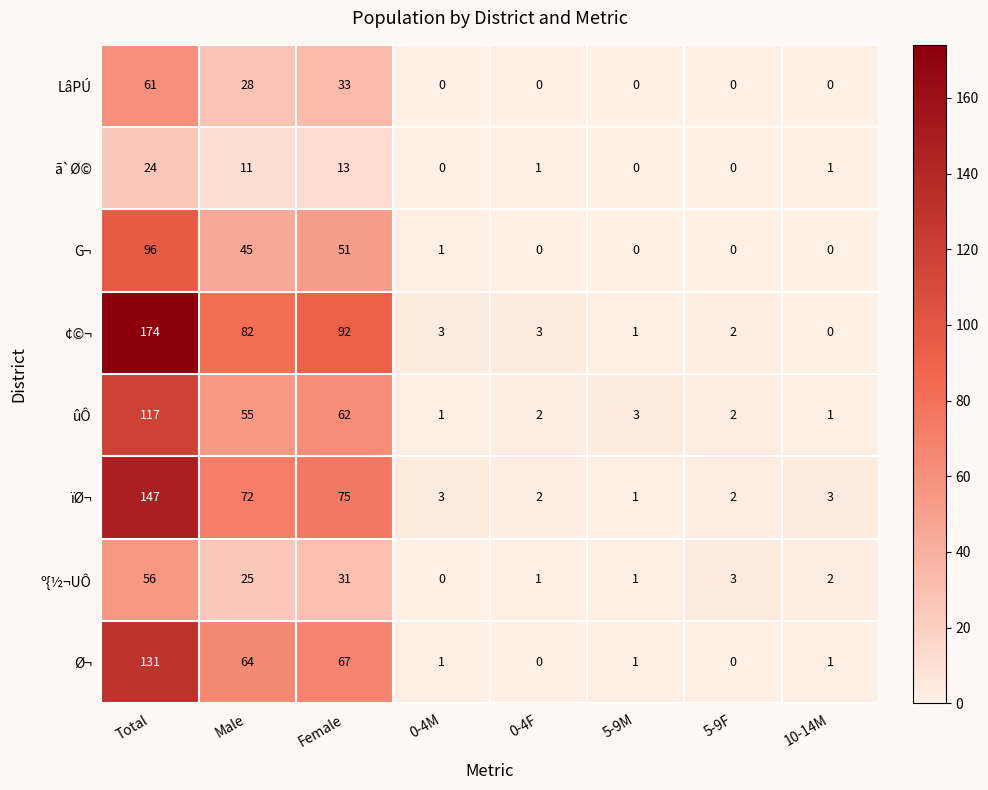

Rank the series at Female from lowest to highest value.

ã`Ø©, º{½¬UÔ, LâPÚ, G¬, ûÔ, Ø¬, ïØ¬, ¢©¬